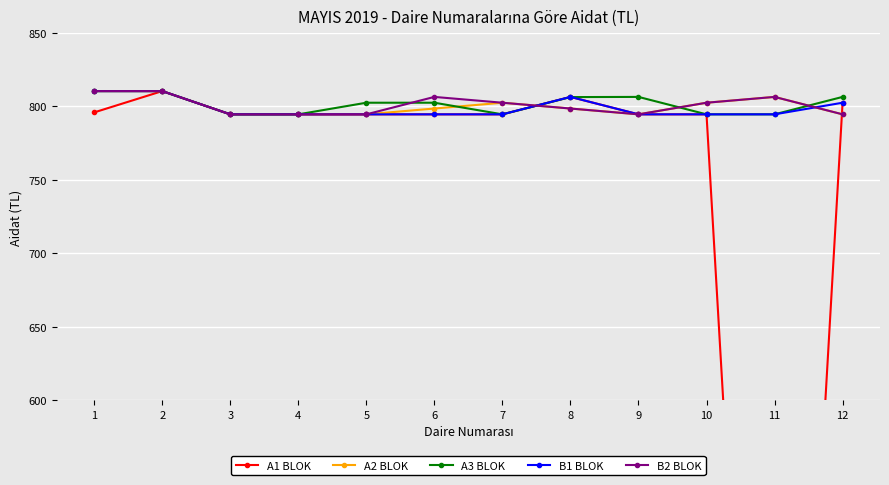

Is it true that A1 BLOK equals -324.1 at 11?

False